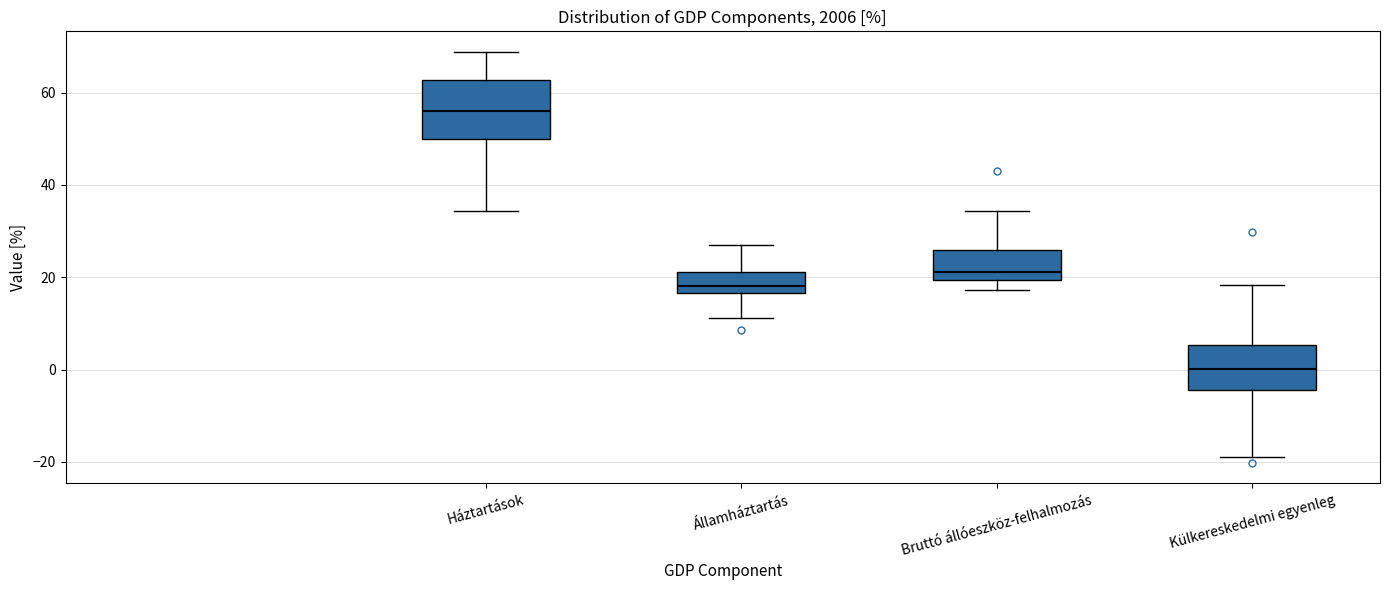

Where is the lower edge of the box for Külkereskedelmi egyenleg on the y-axis? The values are not printed on the chart, so give them approximately, as read against the axis.

-4